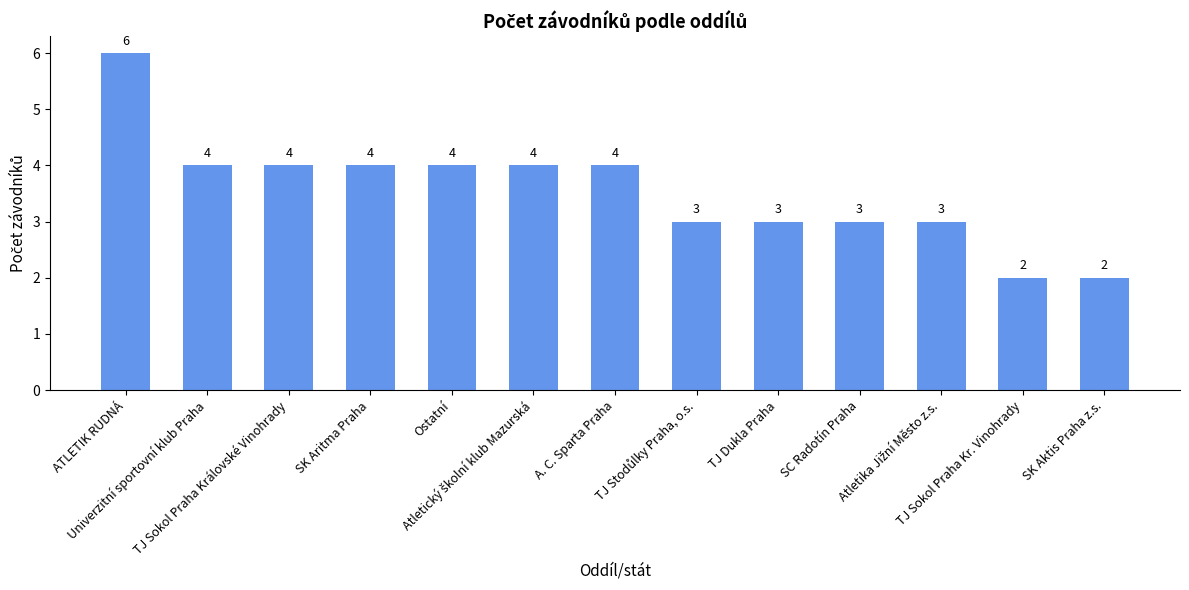

What is the value of the 5th bar from the left?

4